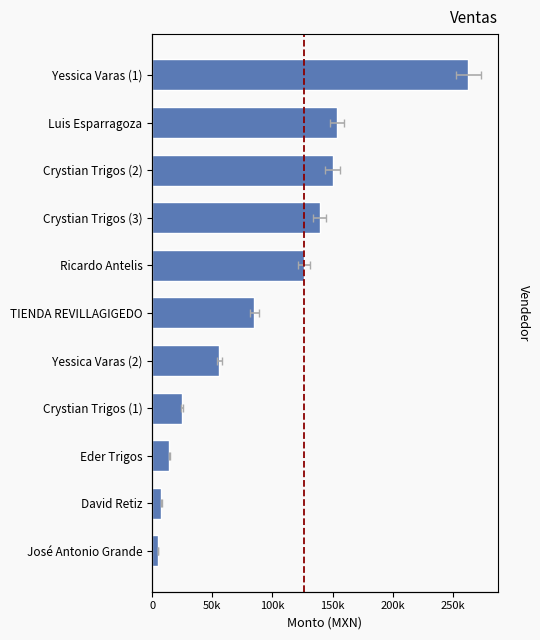

The value at Crystian Trigos (2) is 230986.0. True or false?

False